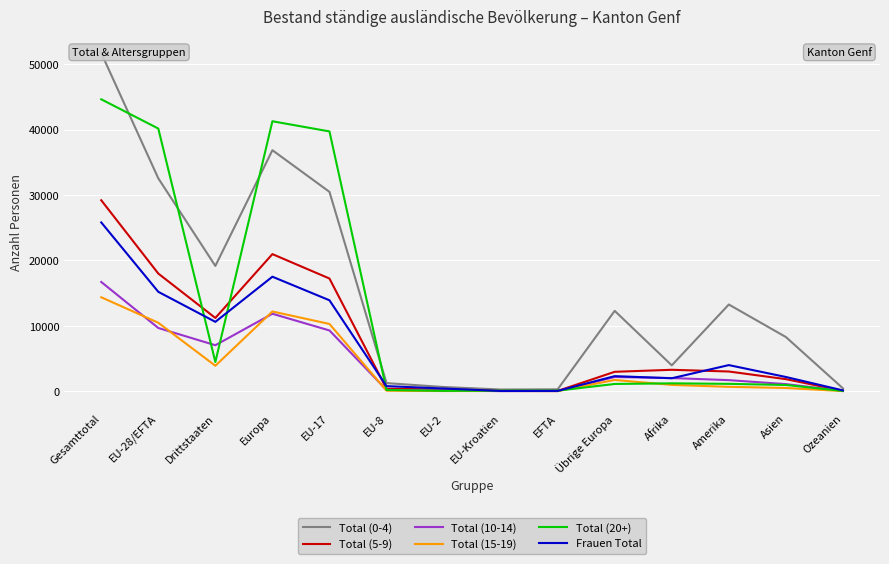

Is the value of Total (0-4) at Amerika greater than the value of Total (10-14) at EU-Kroatien?

Yes